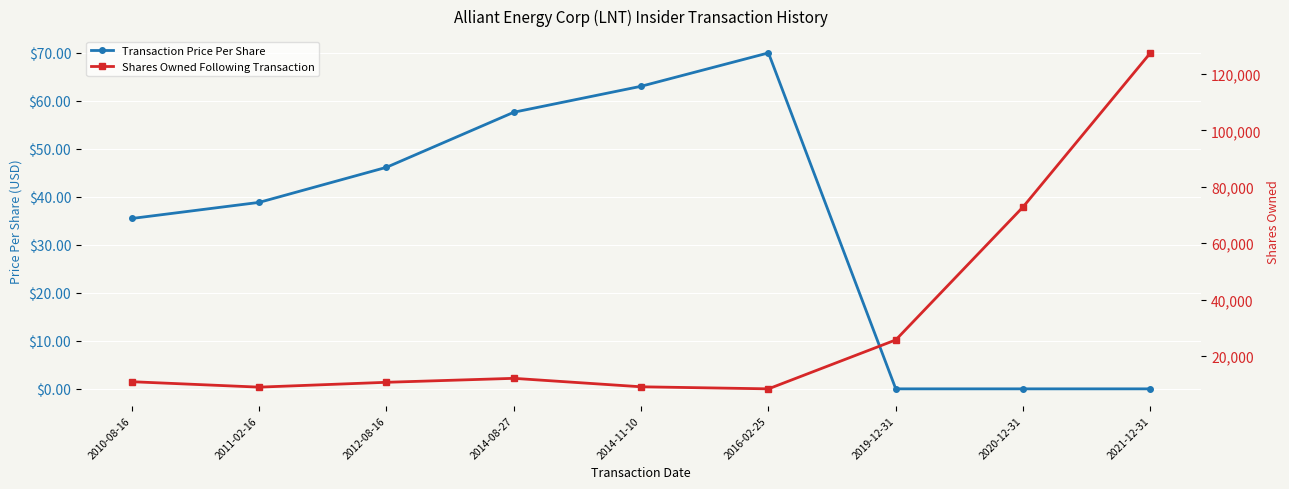

What is the value of the Transaction Price Per Share point at the 4th from the left?

57.6